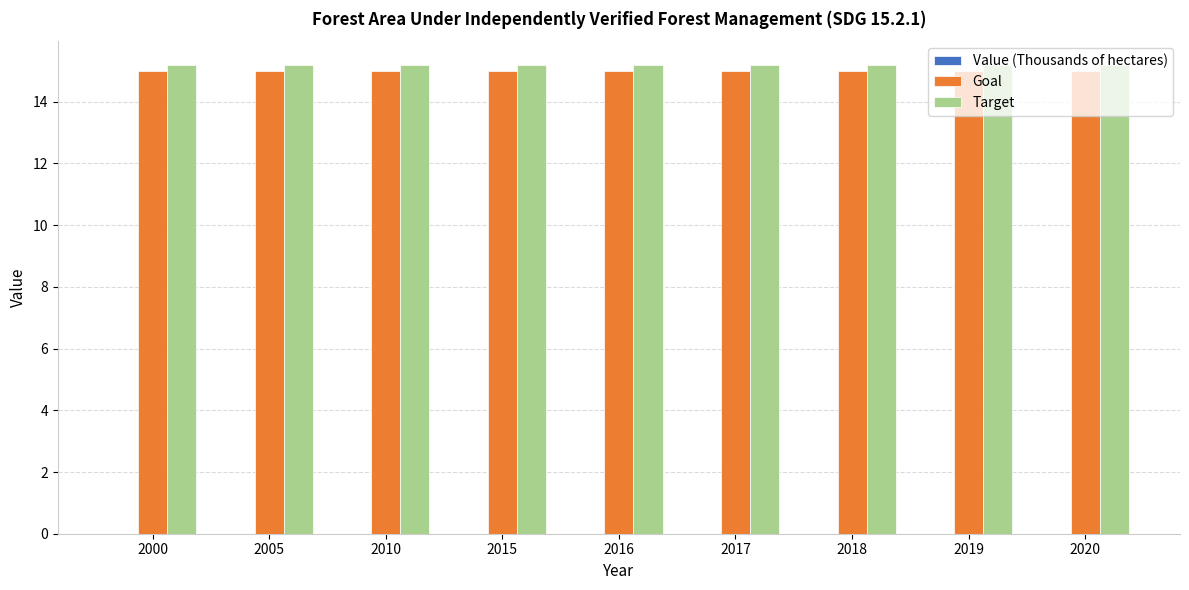

At 2020, list the series in order from largest to smallest.

Target, Goal